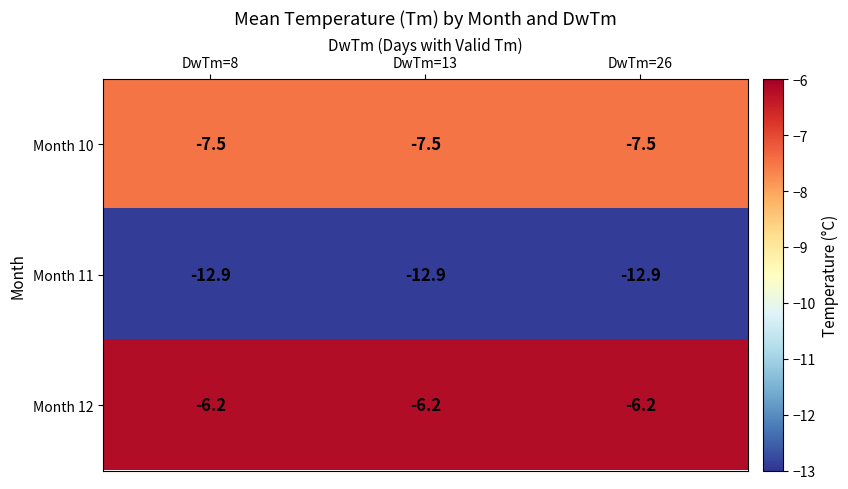

What is the sum of all Month 11 values?

-38.7